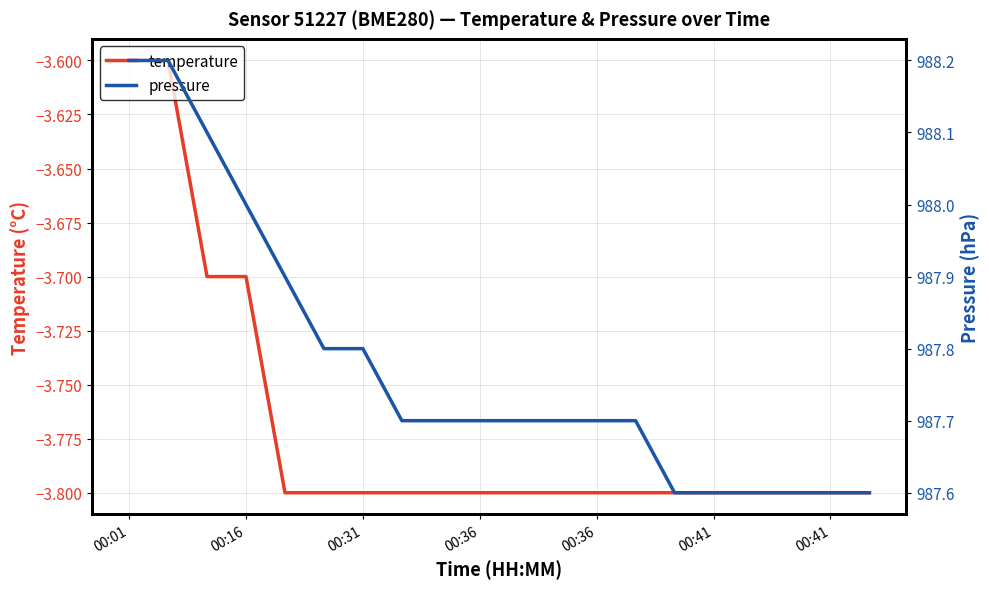

What is the value of the pressure point at the 8th from the left?

987.7